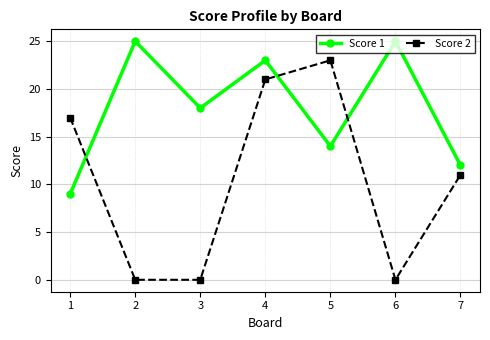

What is the difference between the Score 1 values at 5 and 7?

2